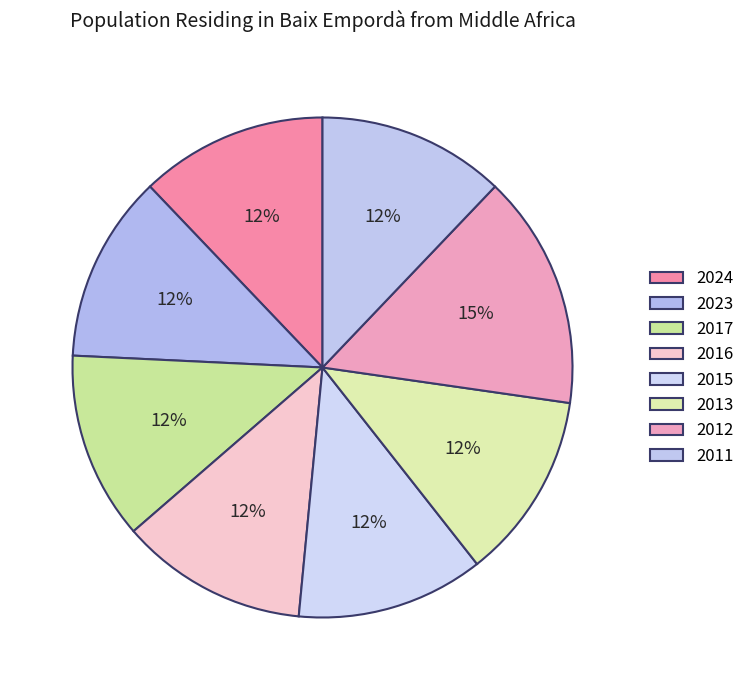

To the nearest percent, what is the combined percentage of 2012 and 2016?

27%